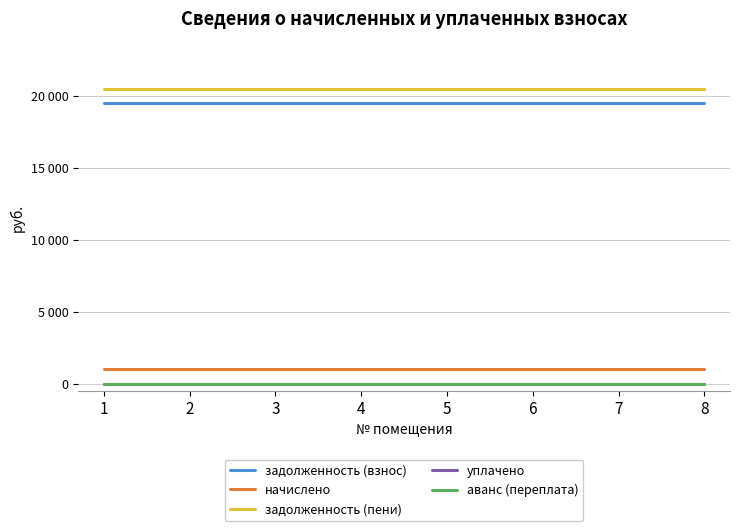

True or false: задолженность (взнос) has more than 1 interior local peaks.

False